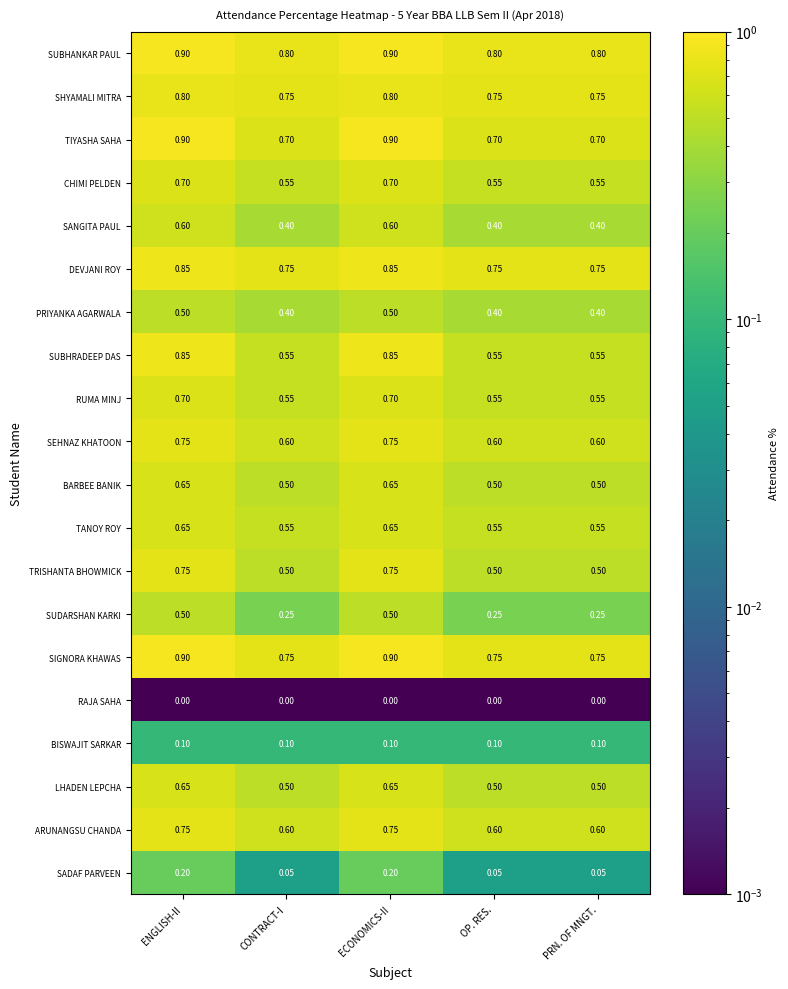

Is the value of SUDARSHAN KARKI at ECONOMICS-II greater than the value of RUMA MINJ at OP. RES.?

No